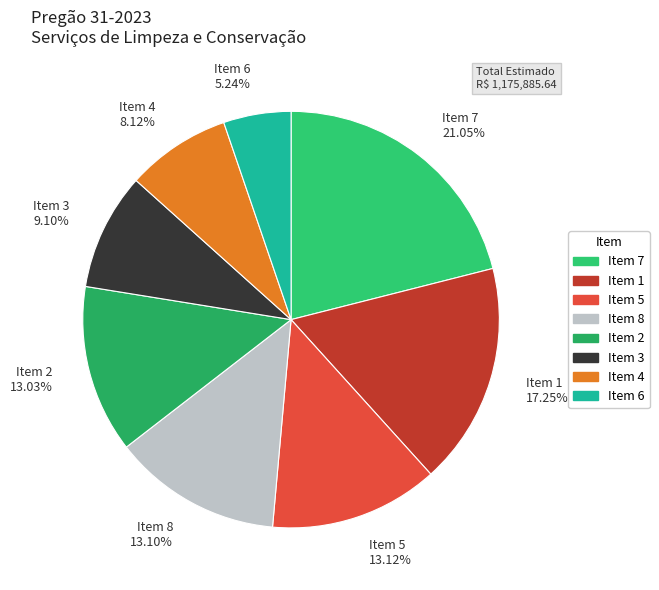

Which has a higher value, Item 4 8.12% or Item 3 9.10%?

Item 3 9.10%